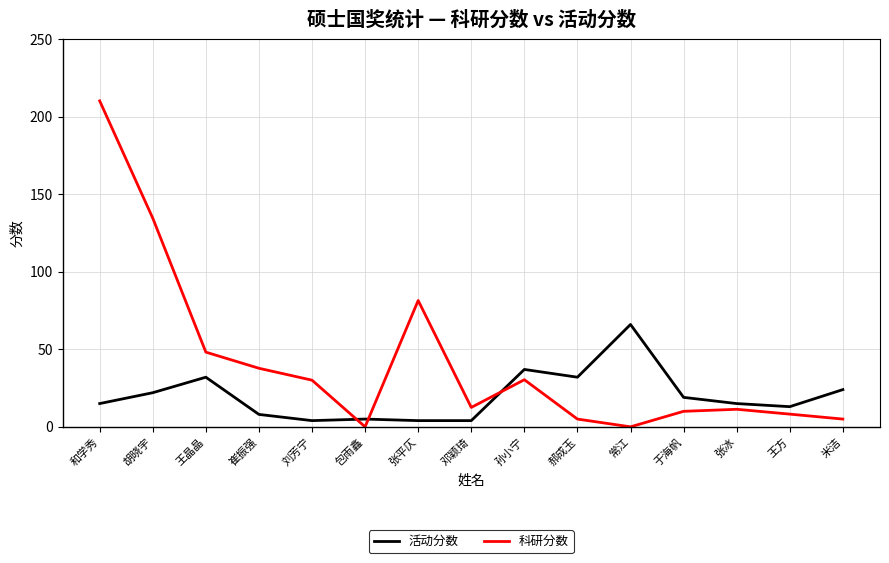

Is it true that 活动分数 equals 19.0 at 于海帆?

True